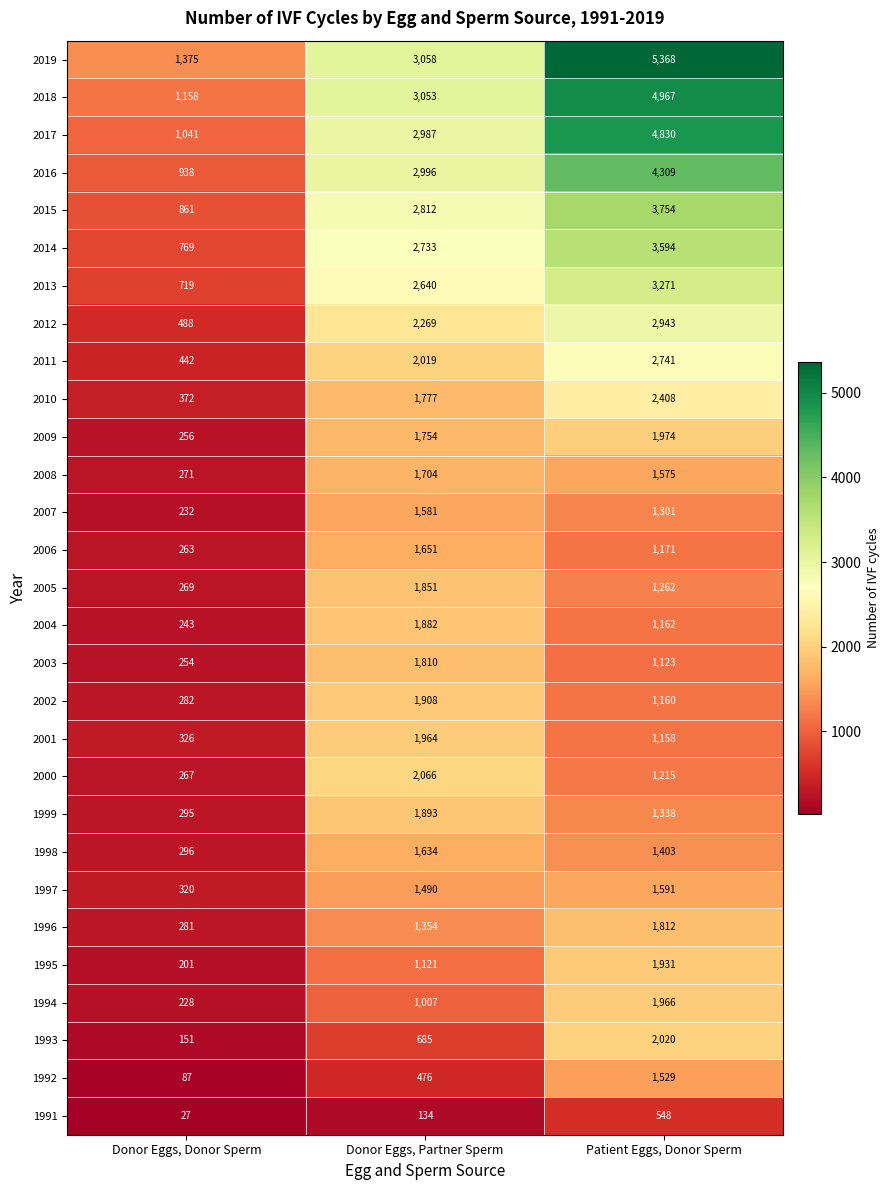

Rank the series at Patient Eggs, Donor Sperm from highest to lowest value.

2019, 2018, 2017, 2016, 2015, 2014, 2013, 2012, 2011, 2010, 1993, 2009, 1994, 1995, 1996, 1997, 2008, 1992, 1998, 1999, 2007, 2005, 2000, 2006, 2004, 2002, 2001, 2003, 1991